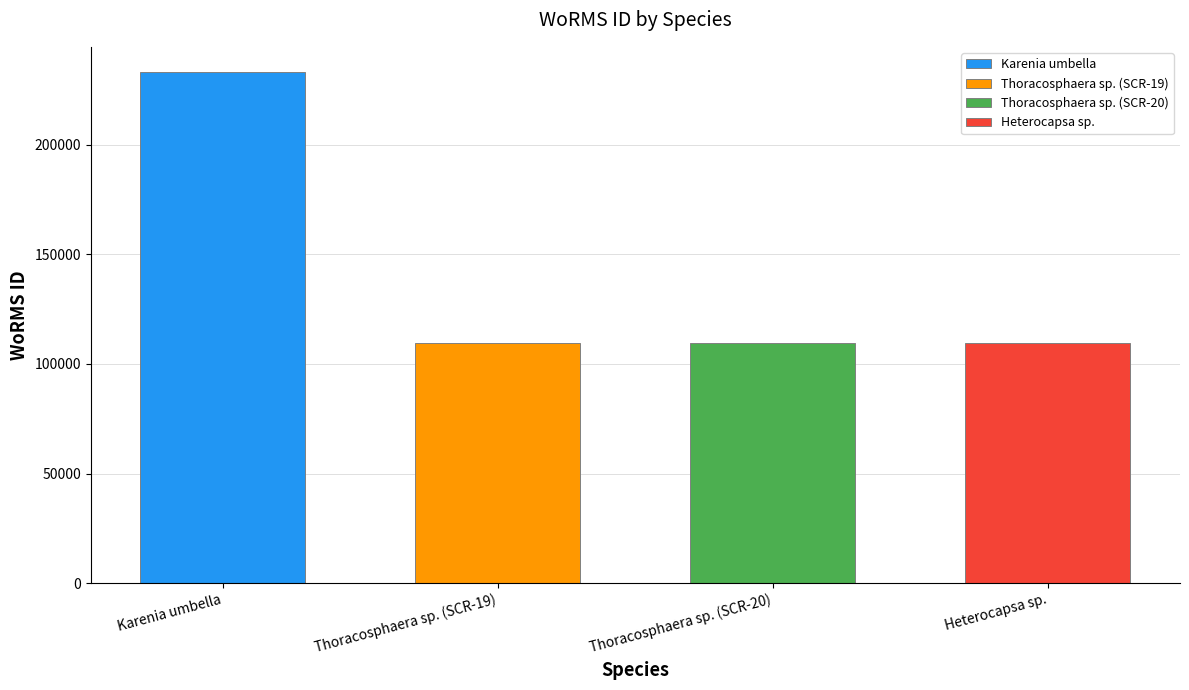

The chart shows a value of 72365 at Thoracosphaera sp. (SCR-20). True or false?

False